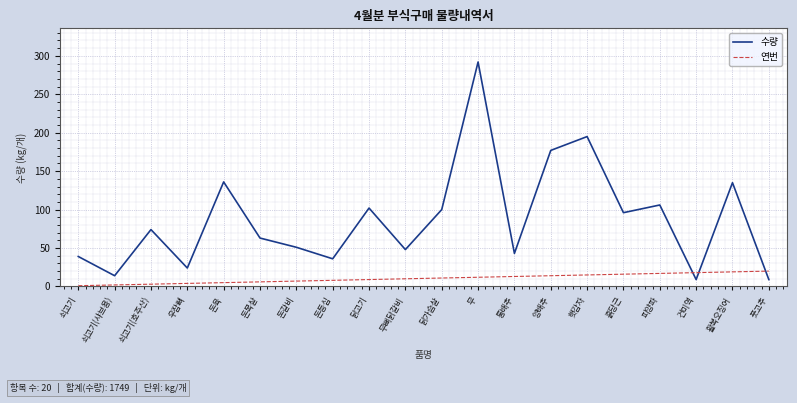

What is the highest value of the 연번 series?

20